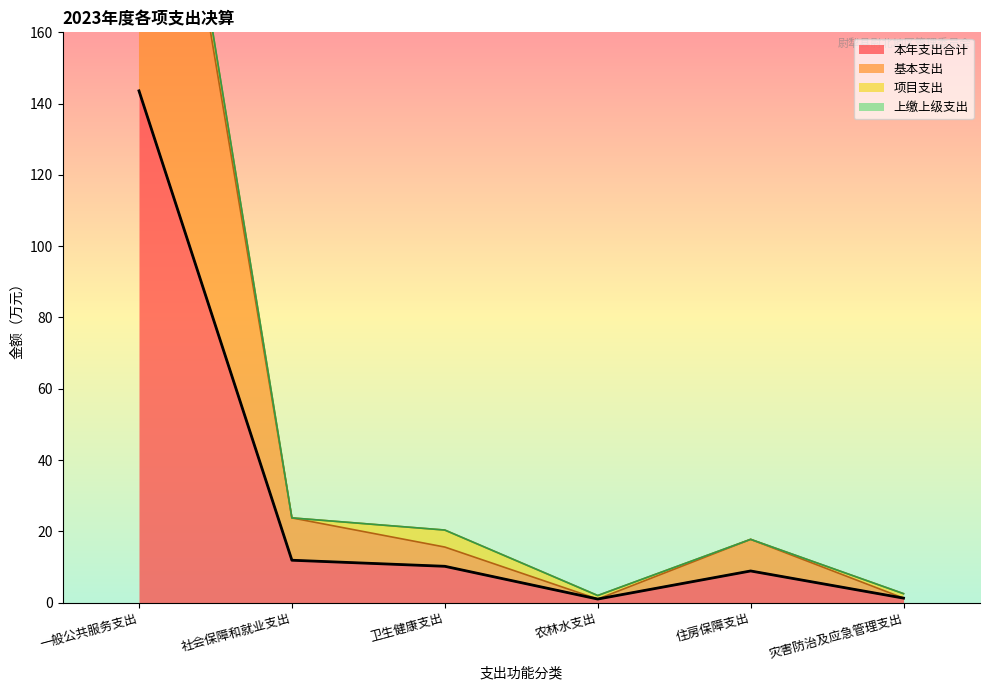

Which category has the highest value in the 本年支出合计 series?

一般公共服务支出